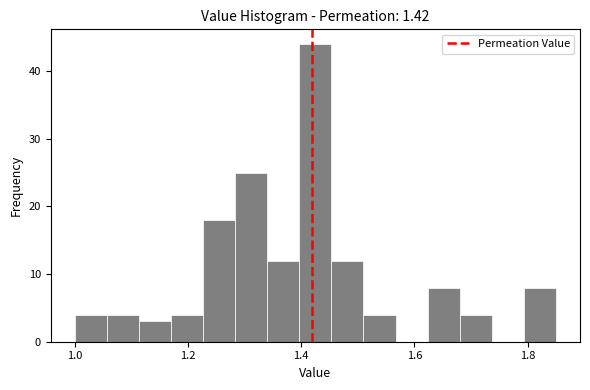

Around what value on the x-axis is the tallest bar? Give the approximate position of its centre, as read against the axis.

1.42